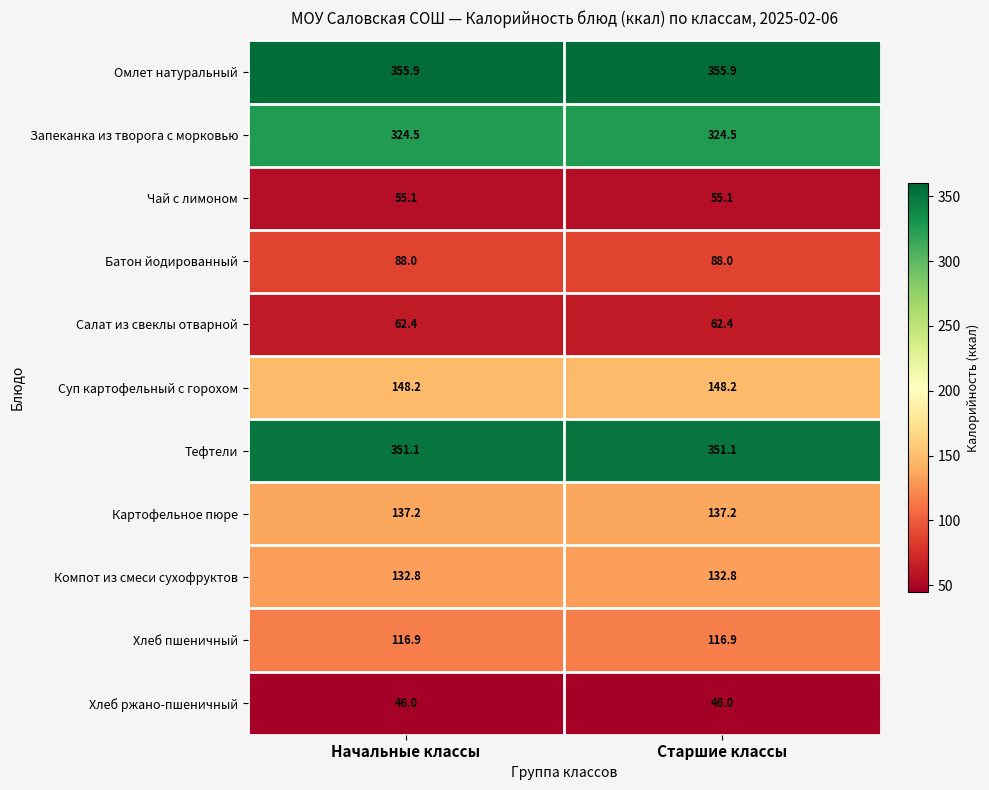

What is the sum of the Салат из свеклы отварной values at Начальные классы and Старшие классы?

124.8